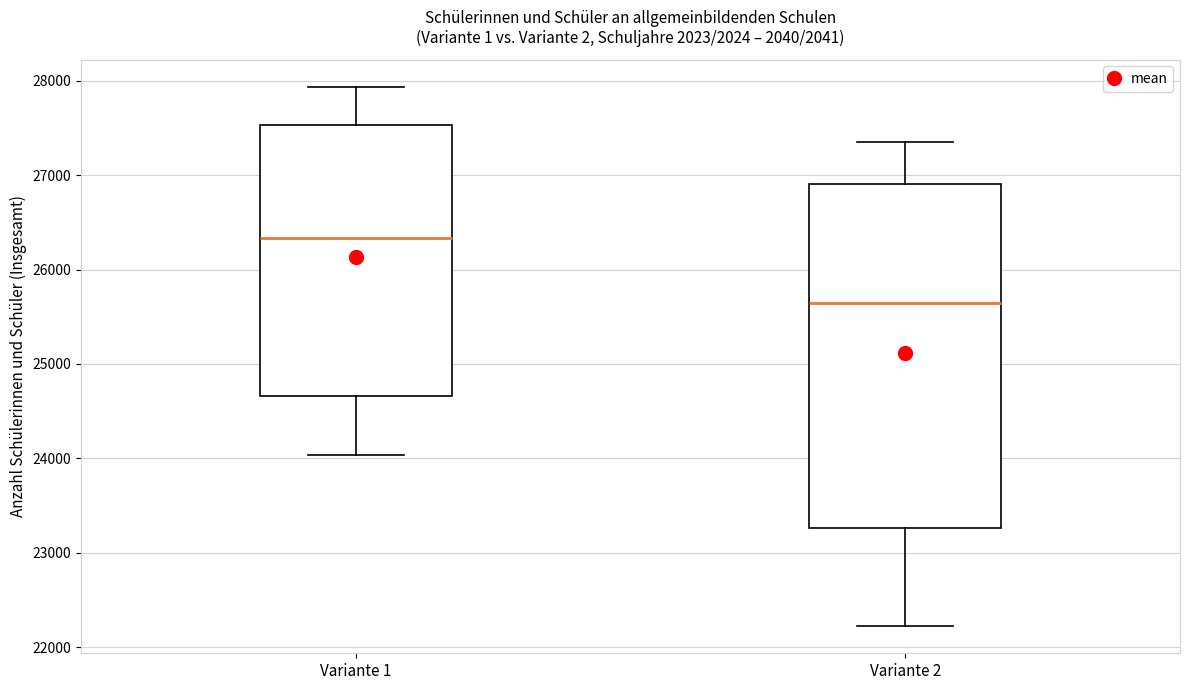

Reading left to right, transcribe this box plot: for each box, give where its median line is, the range the box spans, and where its two whiskers end, as read against the y-axis. The values are not printed on the chart, so give them approximately, as read against the axis.

Variante 1: median 26300, box 24700 to 27500, whiskers 24000 to 27900
Variante 2: median 25700, box 23300 to 26900, whiskers 22200 to 27400